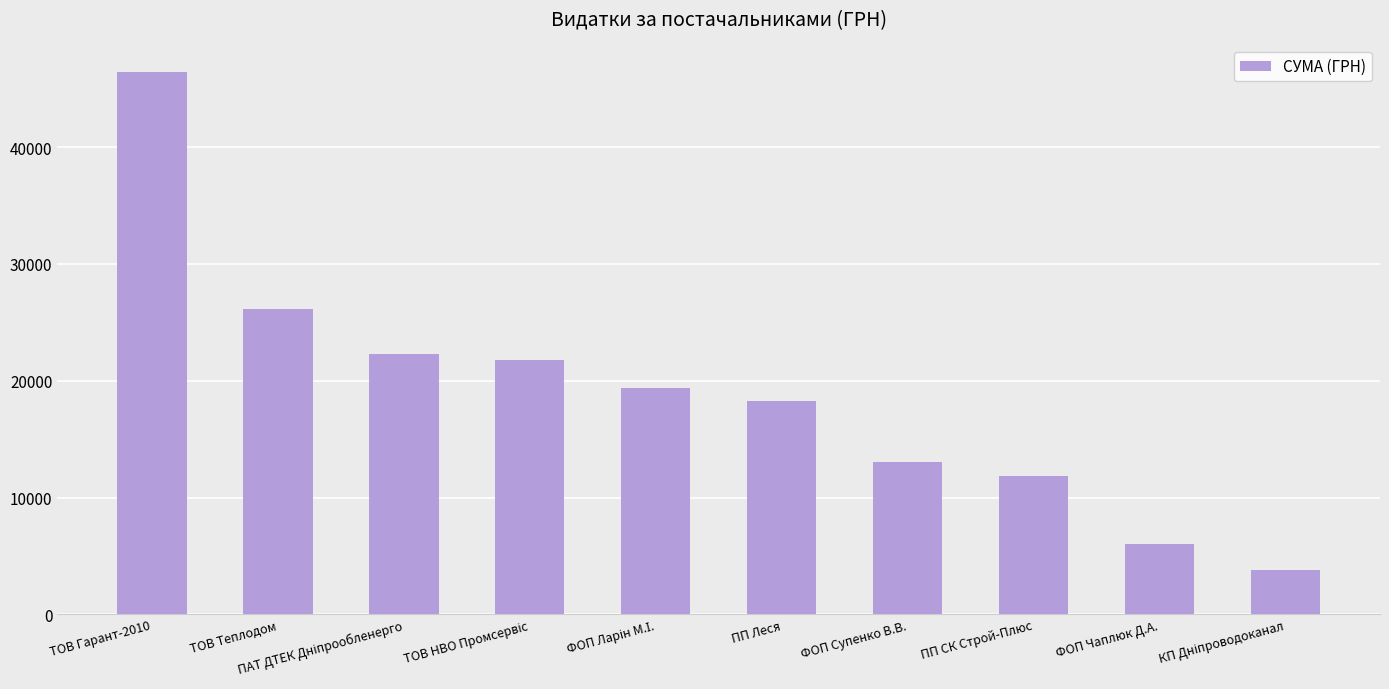

True or false: the data shows 64306.7 at ТОВ Гарант-2010.

False